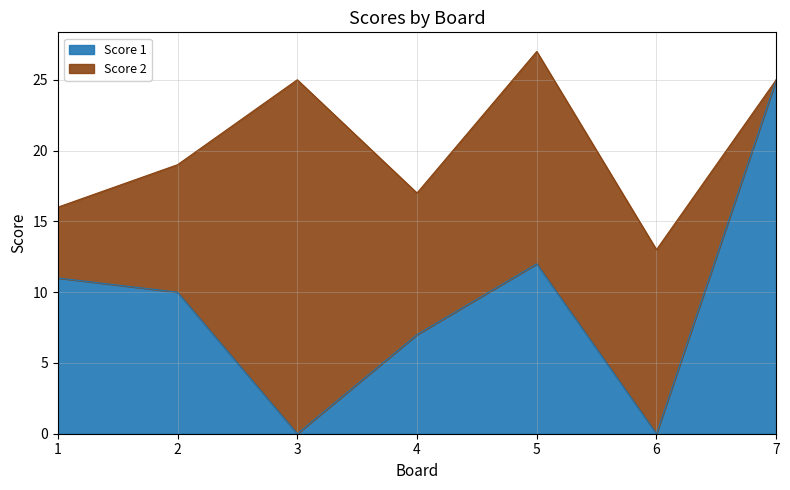

True or false: the data shows 17 at 2.

False